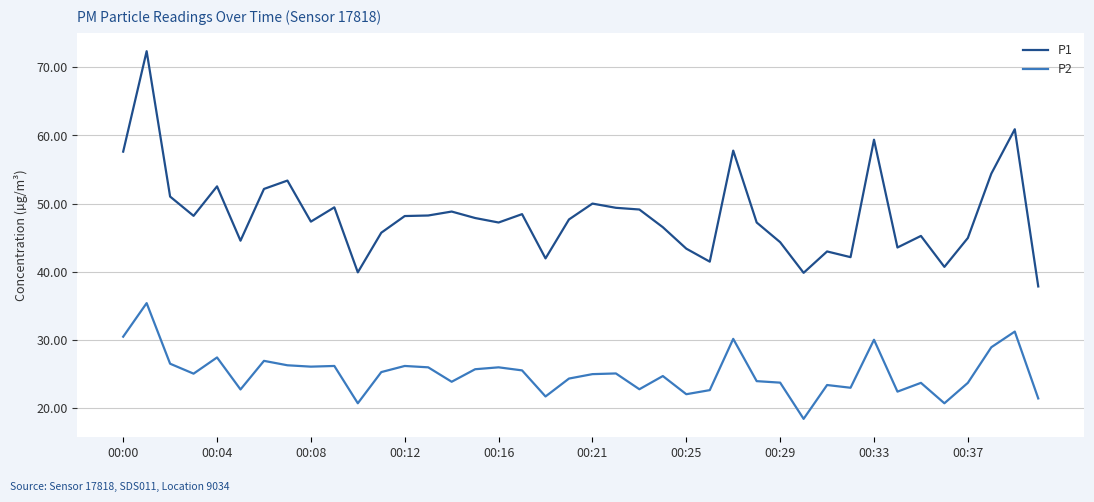

Which series has the largest range (max minus min)?

P1